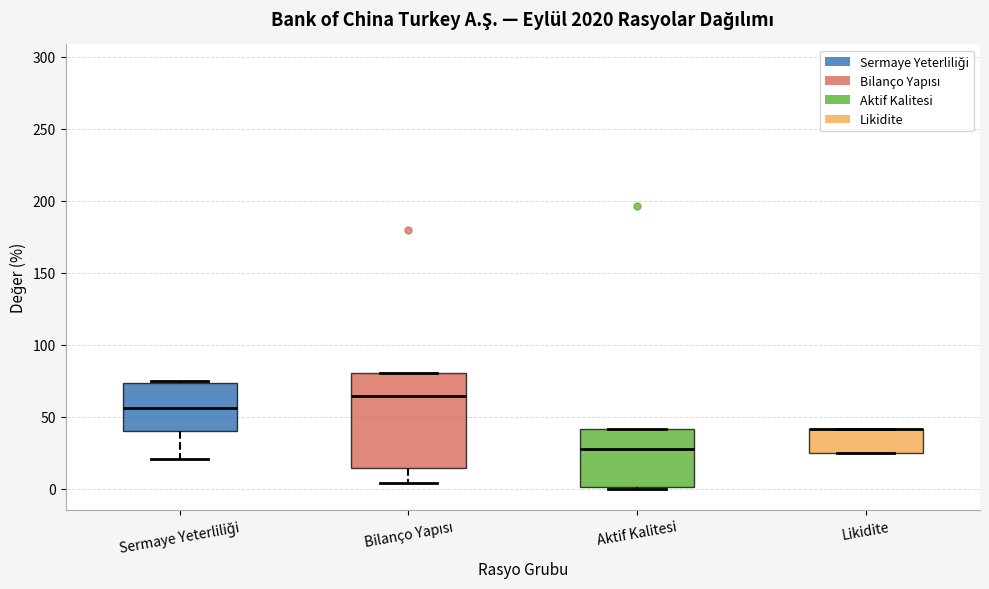

Reading left to right, transcribe this box plot: for each box, give where its median line is, the range the box spans, and where its two whiskers end, as read against the y-axis. The values are not printed on the chart, so give them approximately, as read against the axis.

Sermaye Yeterliliği: median 55, box 40 to 75, whiskers 20 to 75
Bilanço Yapısı: median 65, box 15 to 80, whiskers 5 to 80
Aktif Kalitesi: median 30, box 0 to 40, whiskers 0 to 40
Likidite: median 40 (drawn on the box's upper edge), box 25 to 40, whiskers 25 to 40